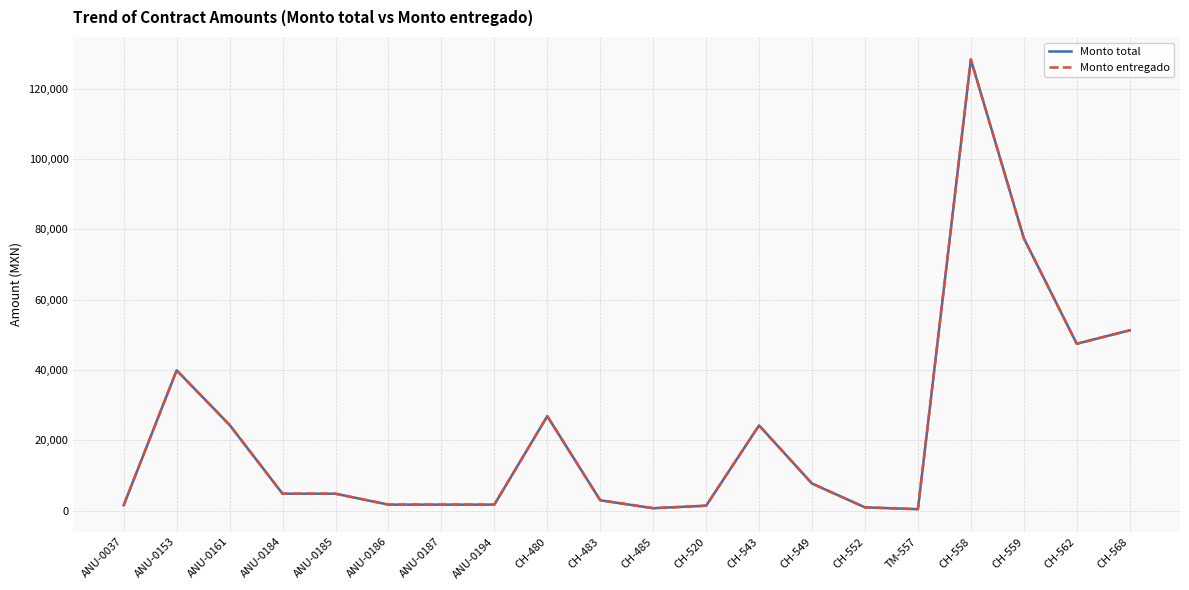

Is this an area chart (filled region under the line)?

No